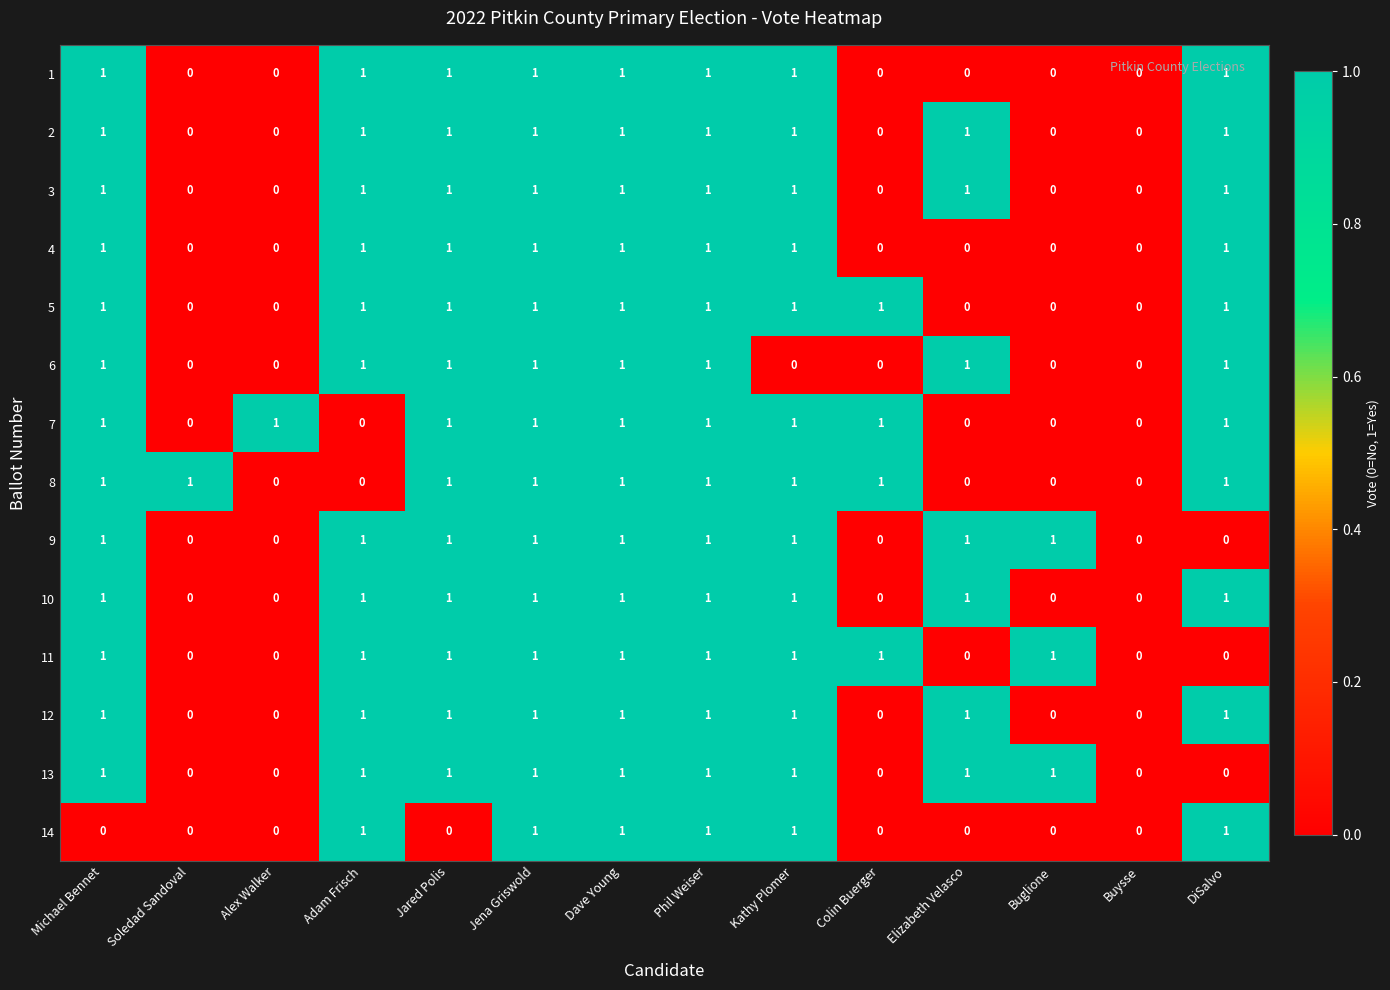

What is the total value across all series at Kathy Plomer?

13